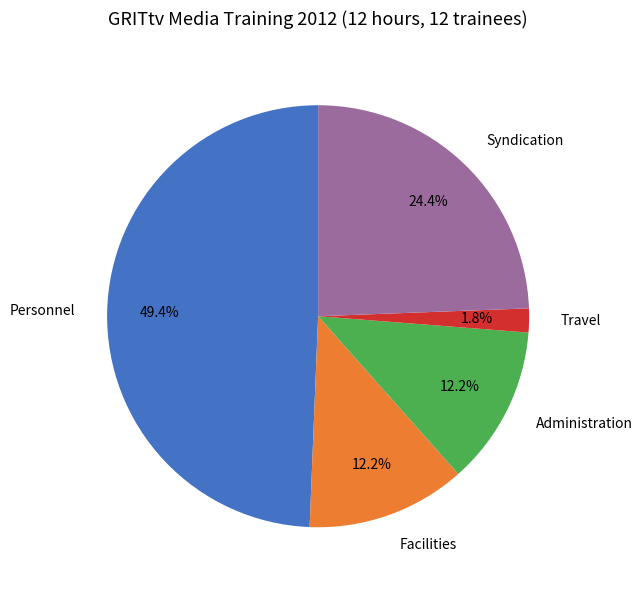

What percentage is the Travel slice, to the nearest percent?

2%